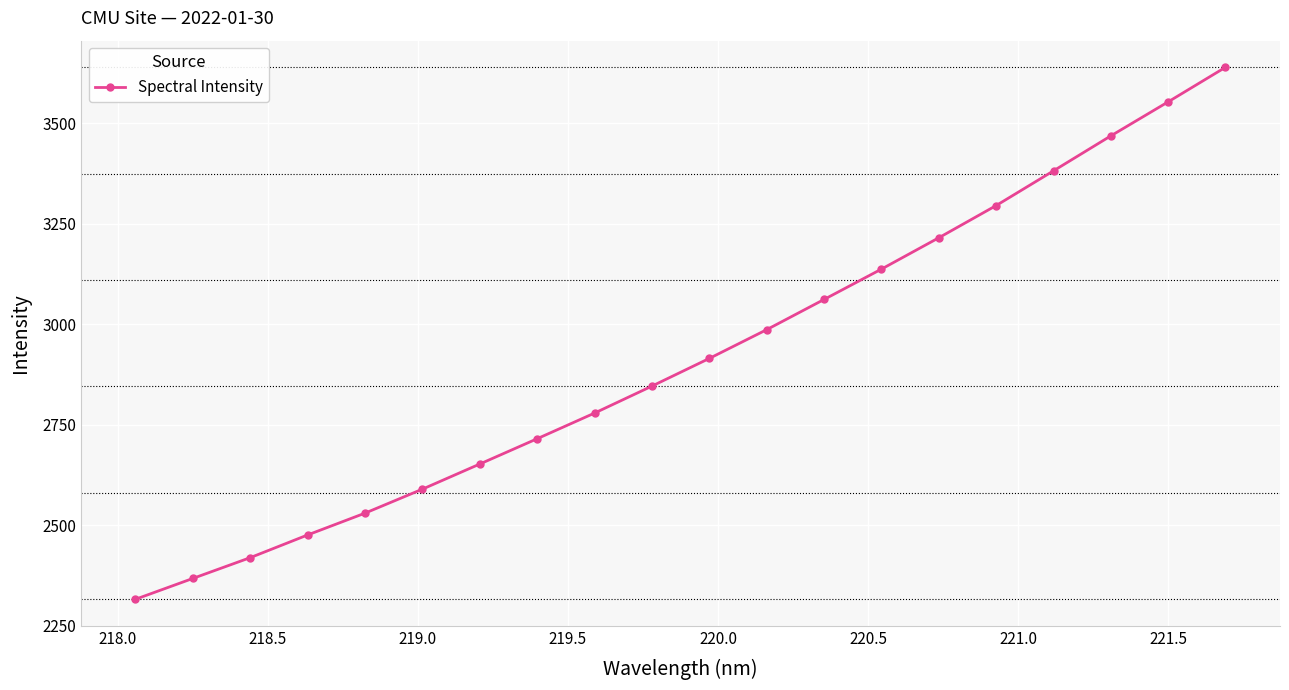

What is the sum of all values?

58351.9